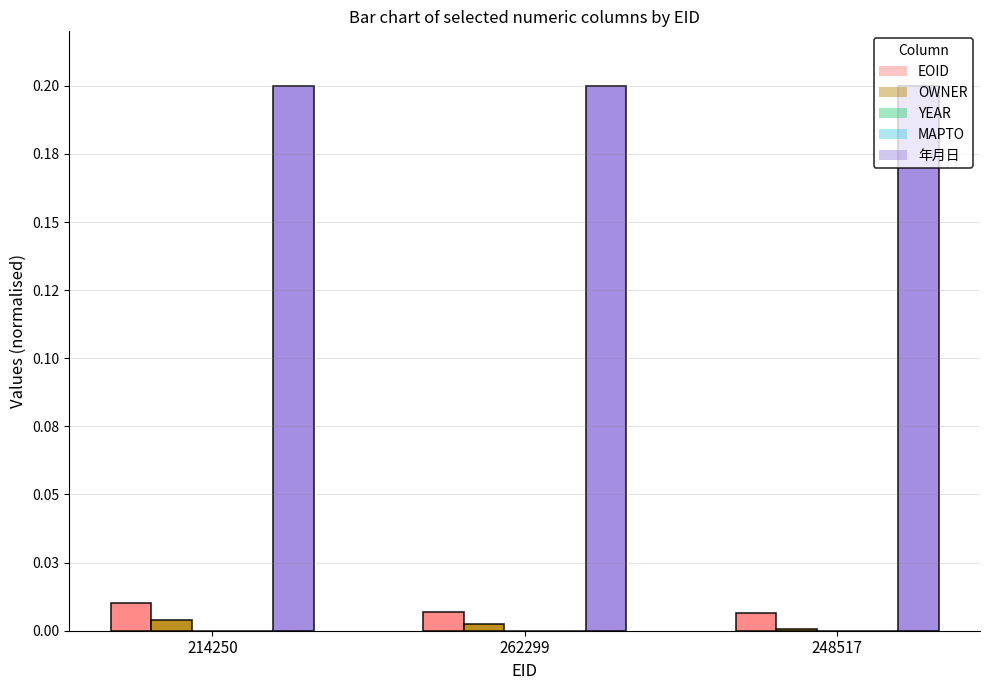

Is the value of MAPTO at 248517 greater than the value of 年月日 at 262299?

No